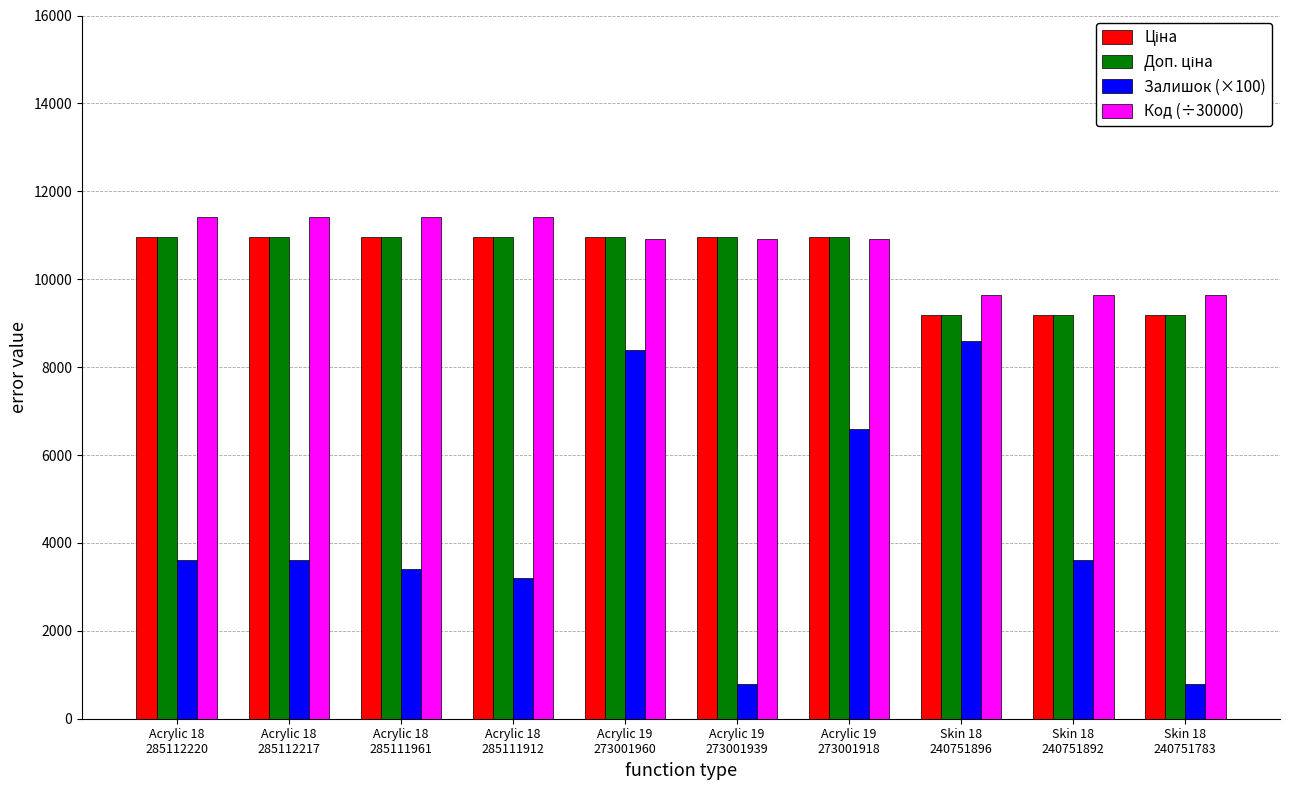

What is the difference between the maximum and minimum values in the Код (÷30000) series?

1774.4